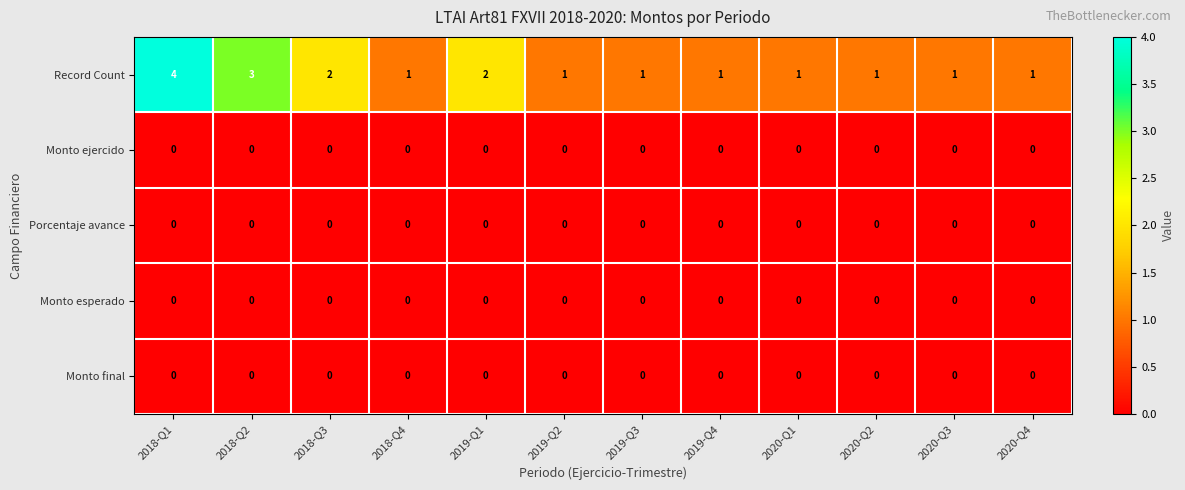

At which category is the sum across all series the highest?

2018-Q1